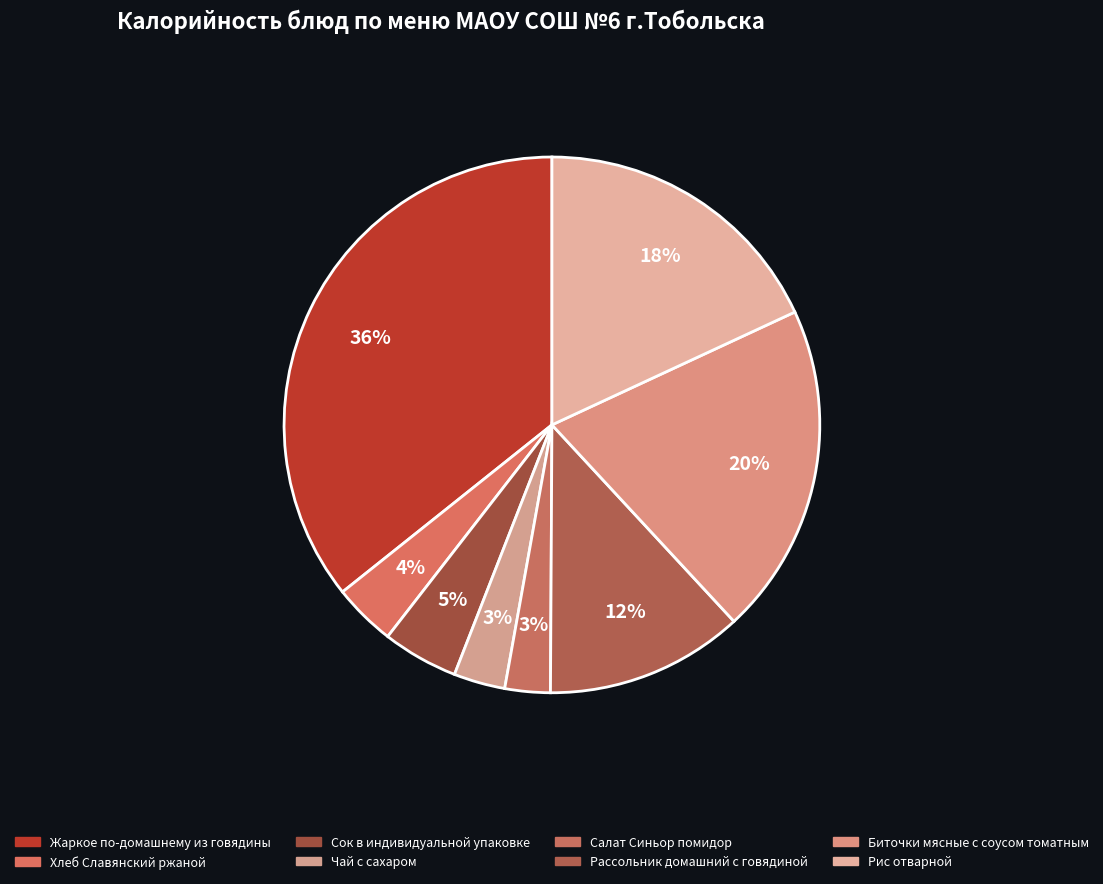

True or false: Хлеб Славянский ржаной accounts for 1% of the total.

False